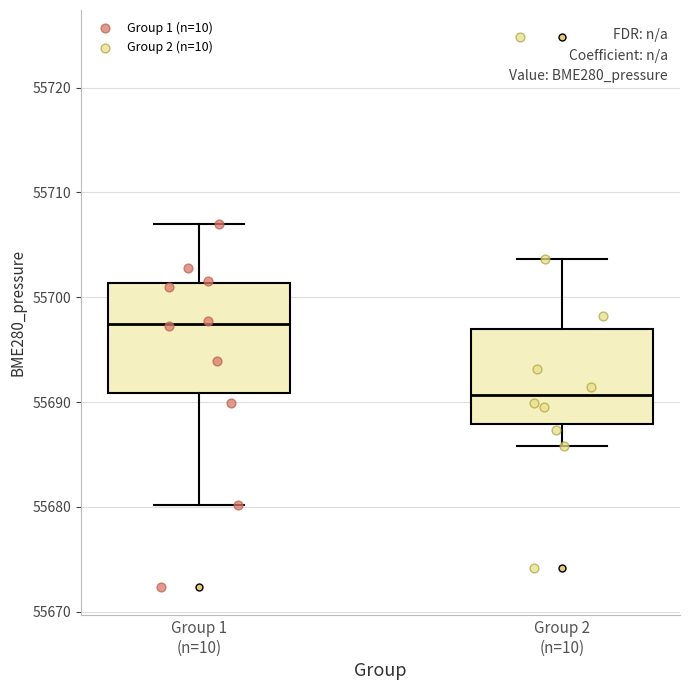

Which box is the tallest, from its lower edge to its upper edge?

Group 1 (n=10)